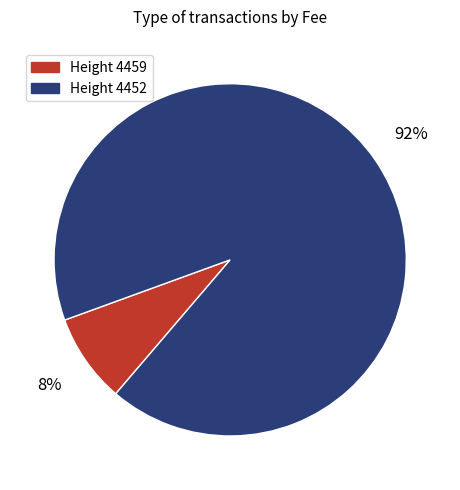

Rank the categories by value from lowest to highest.

Height 4459, Height 4452